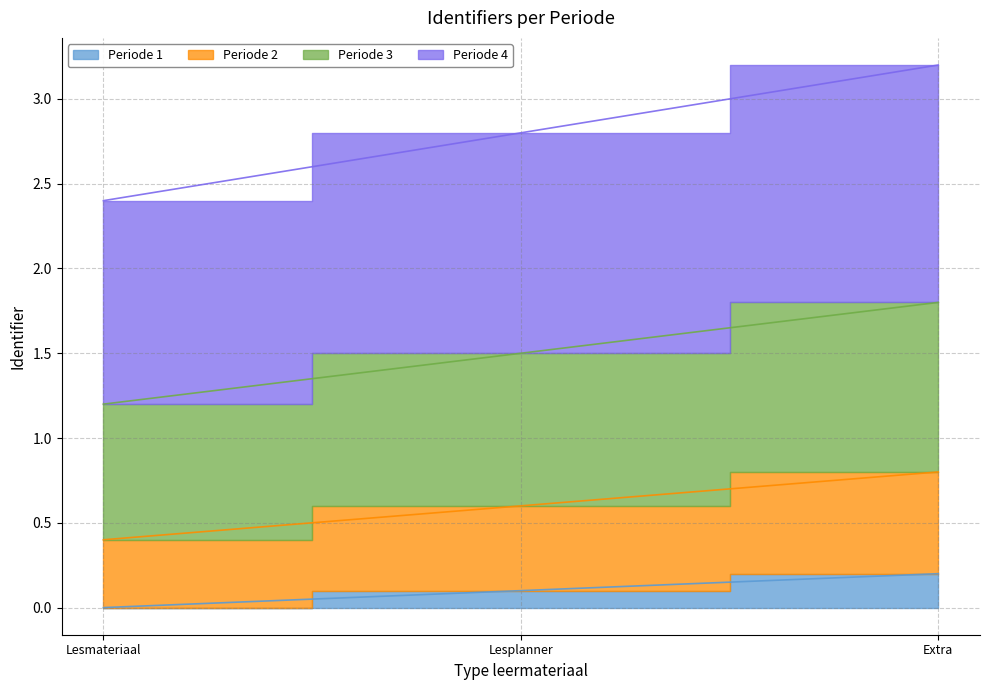

What are all the series names shown in the legend?

Periode 1, Periode 2, Periode 3, Periode 4